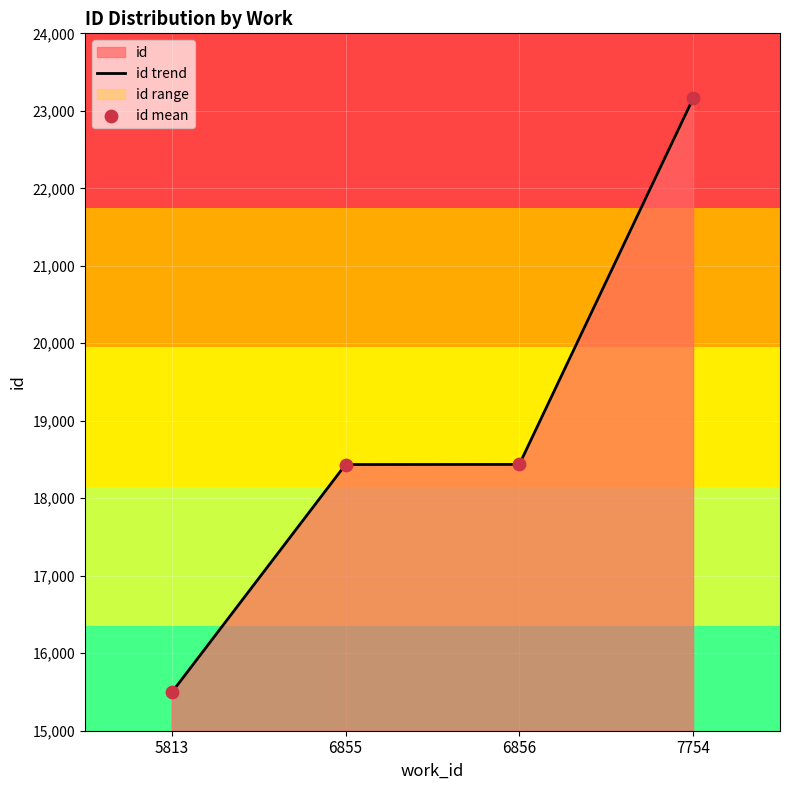

Which series has the largest total across all categories?

id trend